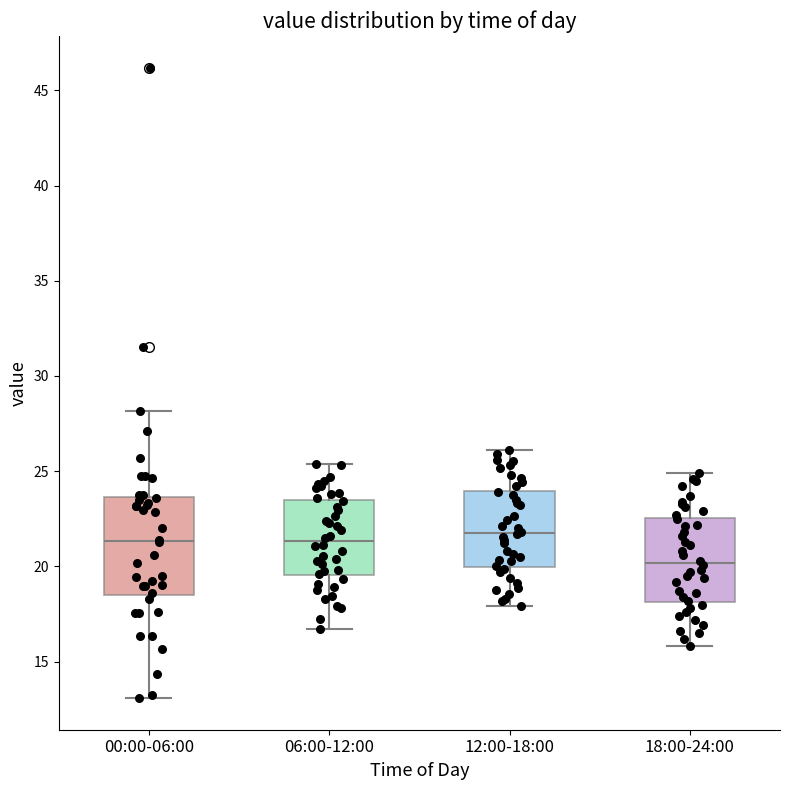

Comparing the boxes themselves (not the whiskers), which one is the tallest?

00:00-06:00